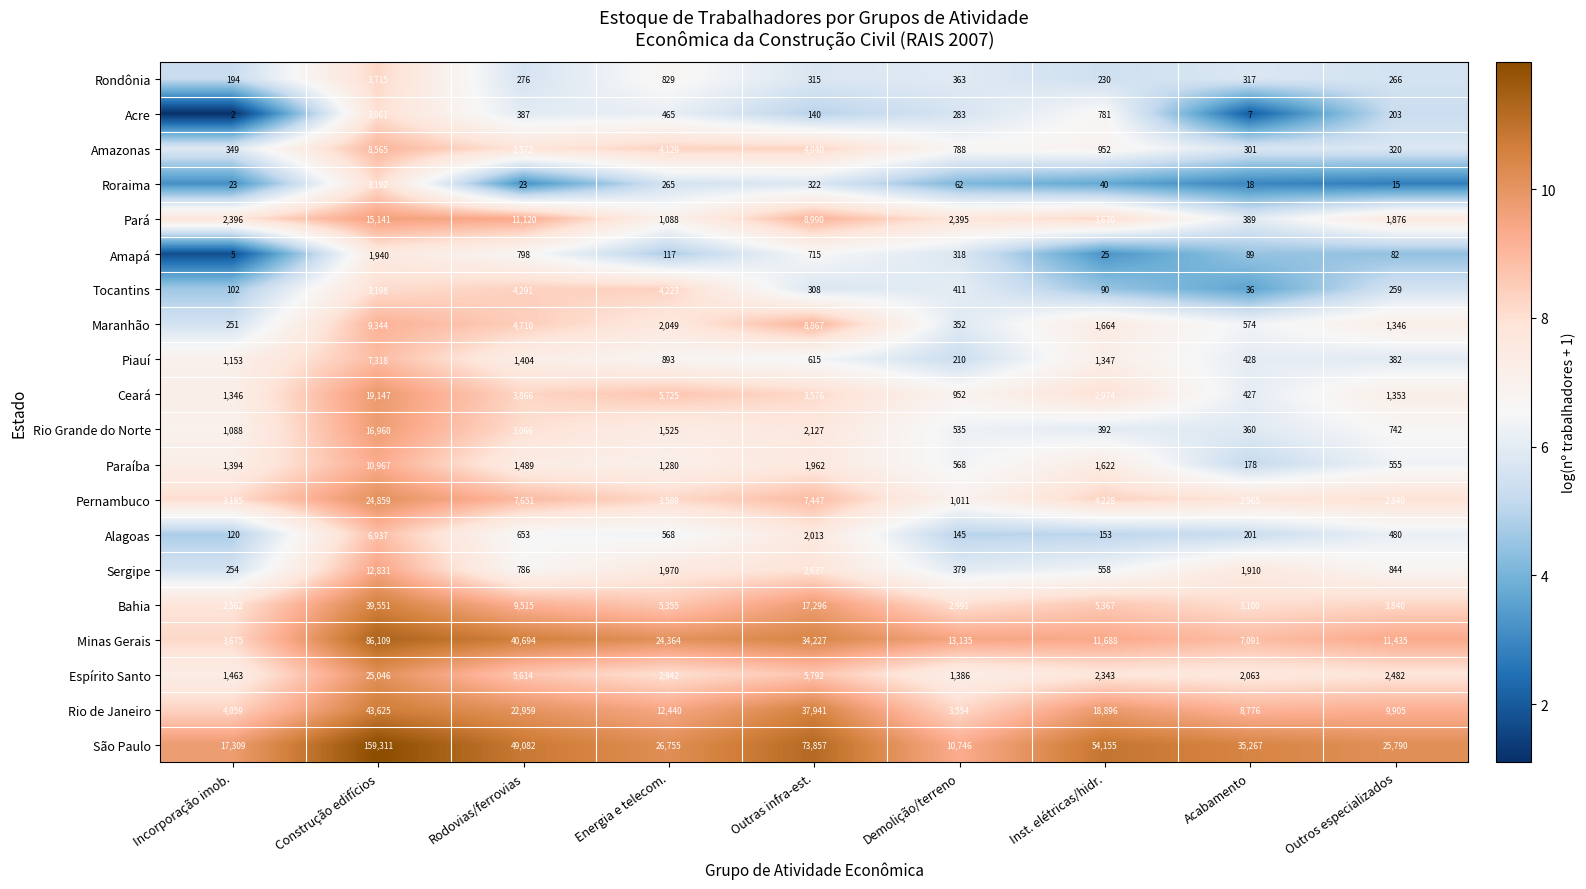

What is the total value across all series at Outras infra-est.?

213187